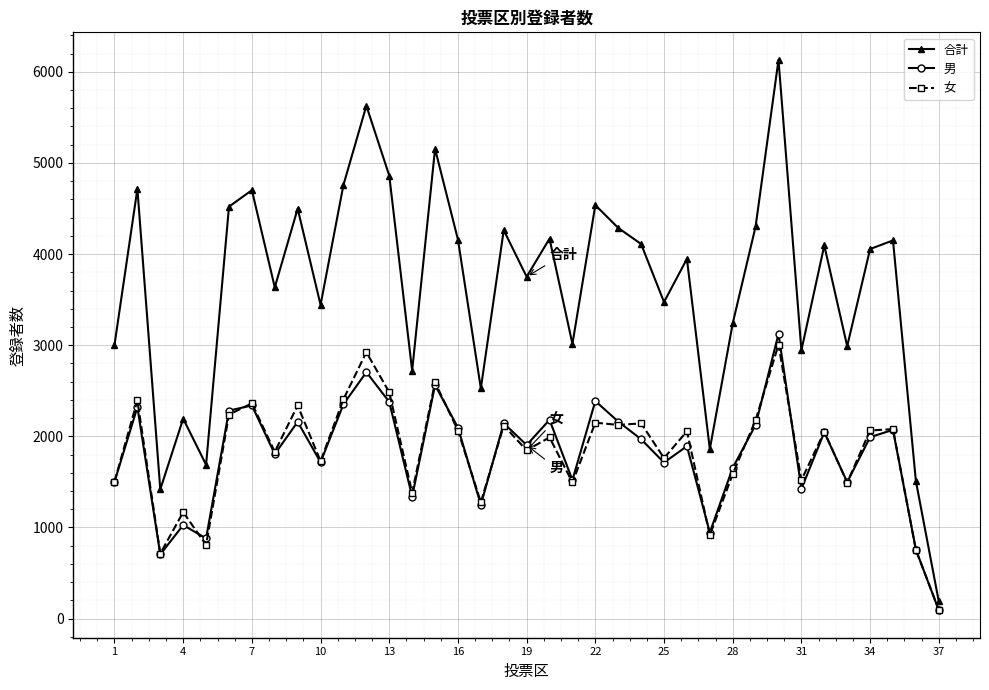

True or false: 女 has more than 0 interior local peaks.

True